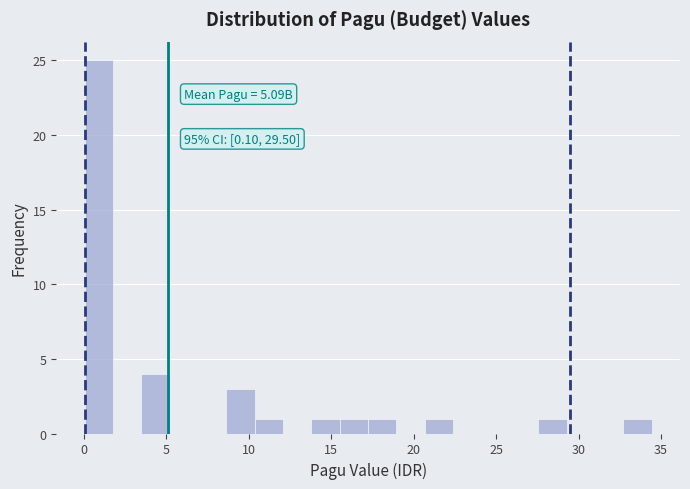

Read against the x-axis, roughly where is the centre of the tallest bar?

1.0